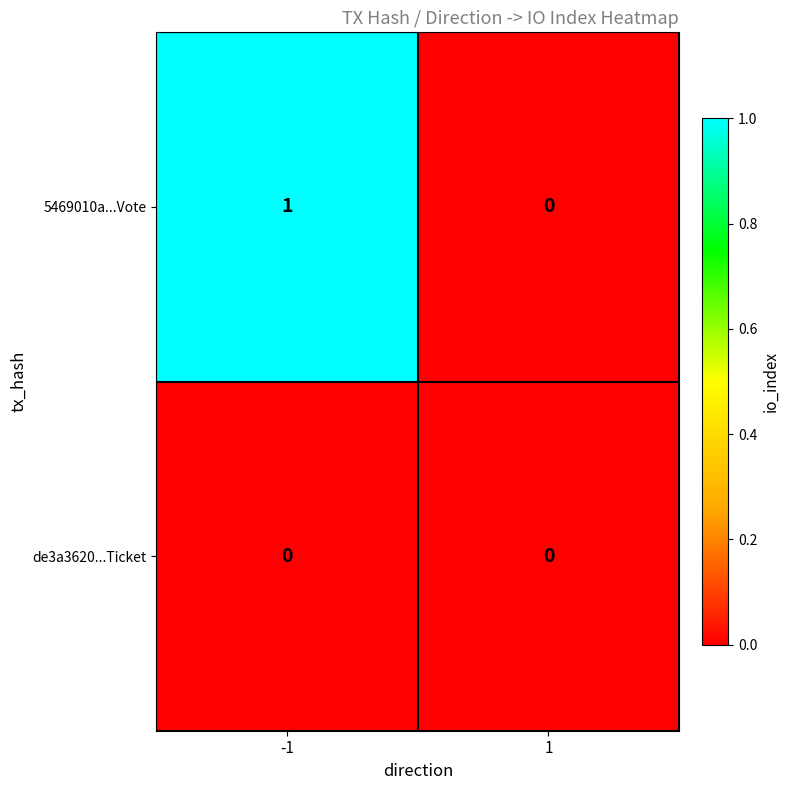

Which series has the largest range (max minus min)?

5469010a...Vote